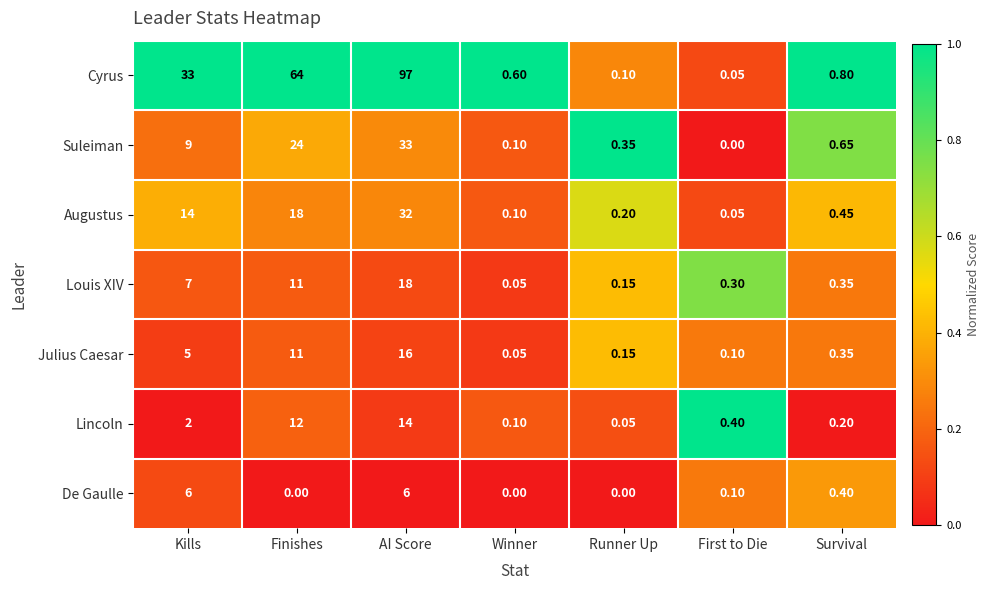

Is the value of Lincoln at First to Die greater than the value of De Gaulle at Finishes?

Yes